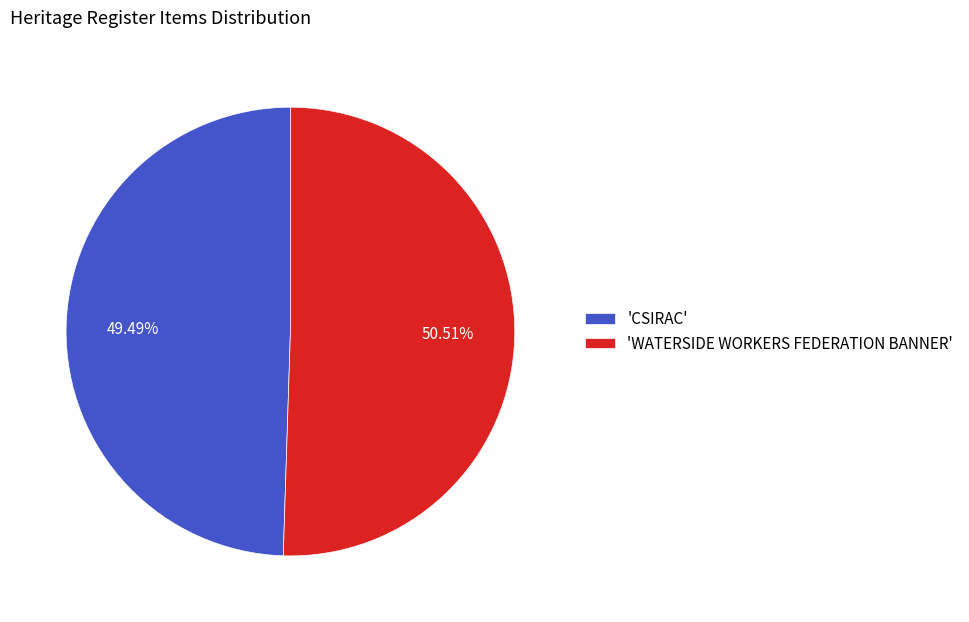

Is the sum of 'WATERSIDE WORKERS FEDERATION BANNER' and 'CSIRAC' greater than half?

Yes